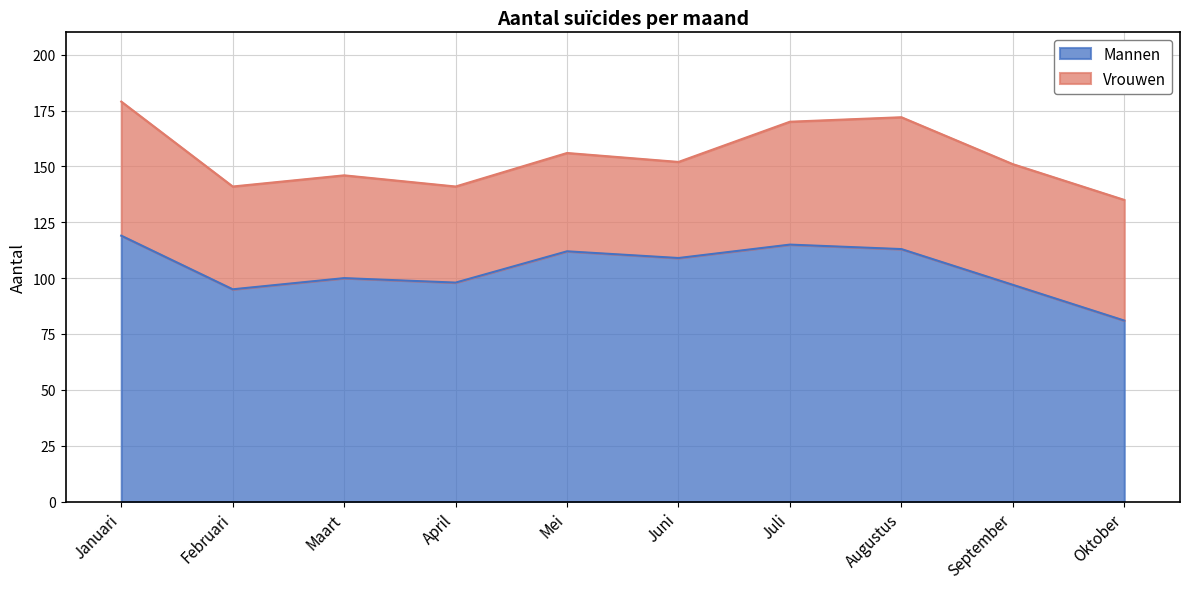

How many interior local peaks (higher than both neighbors) does the data have?

3